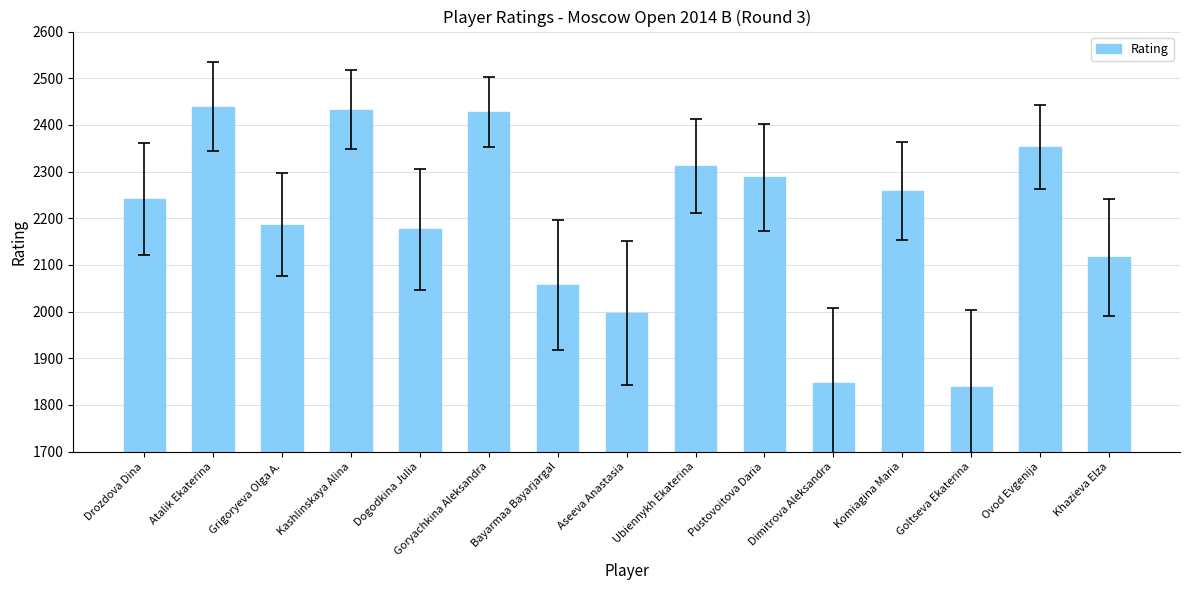

What is the sum of the values at Pustovoitova Daria and Goltseva Ekaterina?

4127